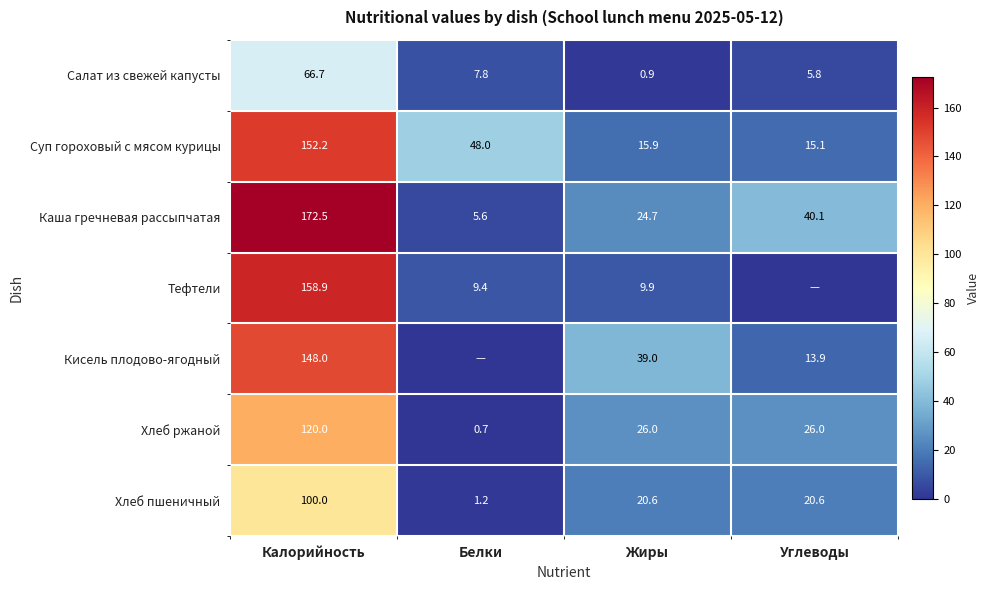

Which series changed the most between Калорийность and Жиры?

Тефтели